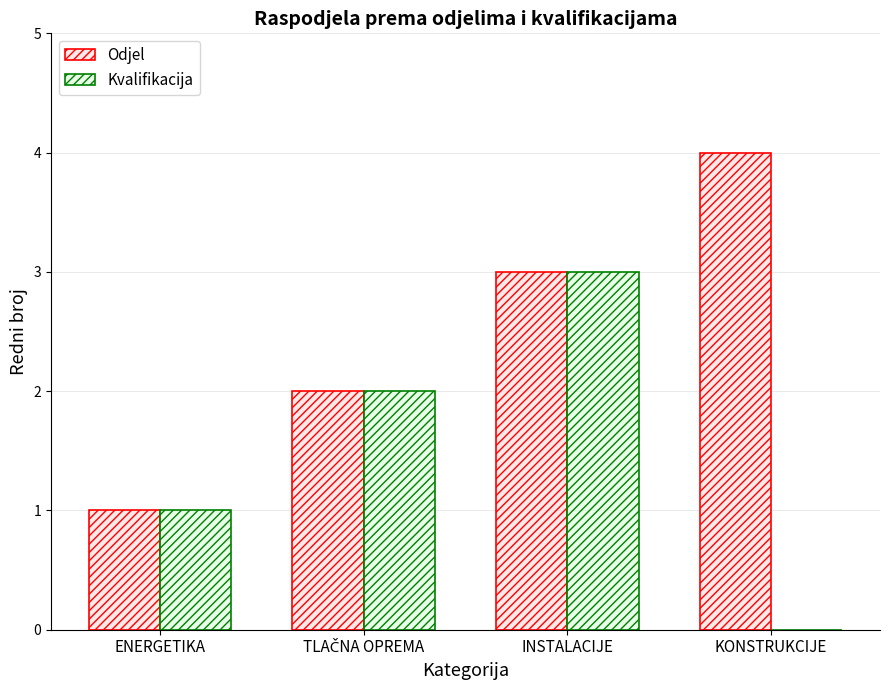

Reading right to left, list all the values displayed in this chart.

Odjel: 4	3	2	1
Kvalifikacija: 0	3	2	1